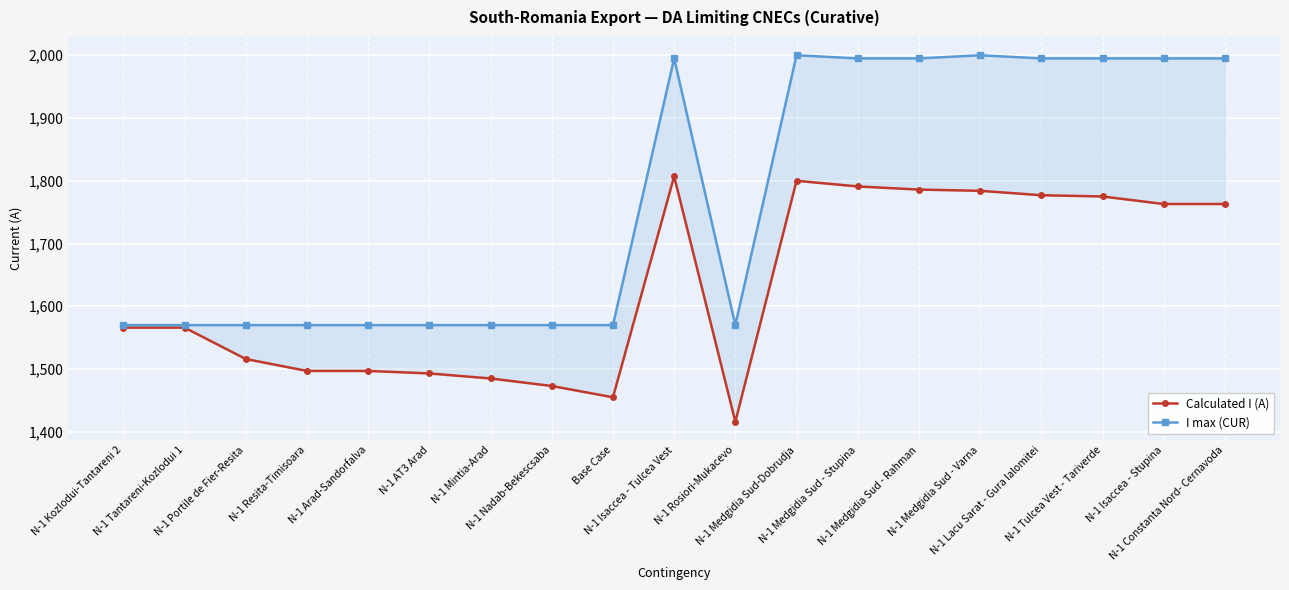

What is the difference between the Calculated I (A) values at N-1 Tantareni-Kozlodui 1 and N-1 Tulcea Vest - Tariverde?

209